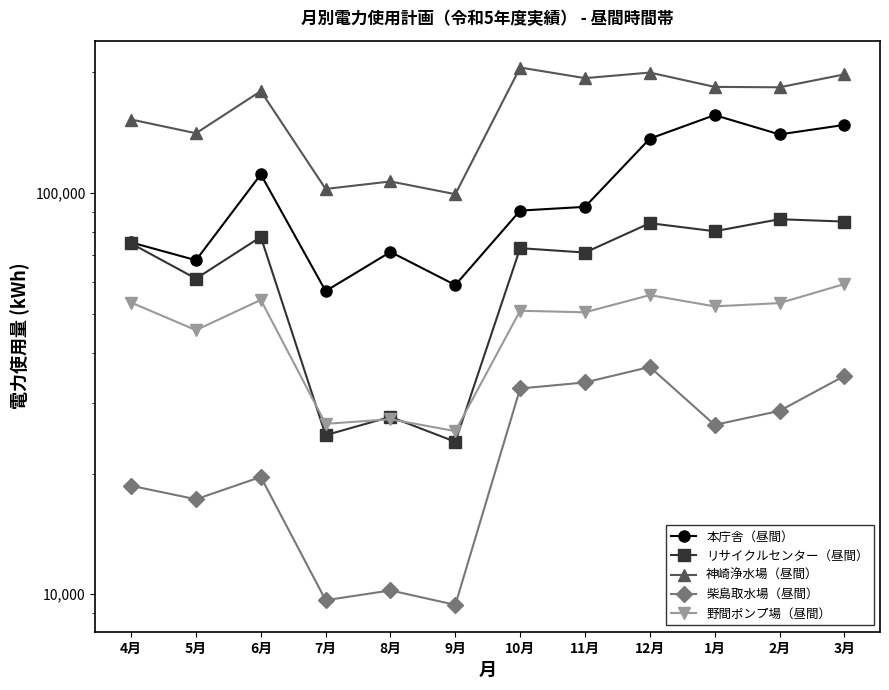

Reading right to left, transcribe all the data shown in this chart.

本庁舎（昼間）: 147980	140131	156568	136764	92458	90491	59017	71369	57007	111396	68058	75375
リサイクルセンター（昼間）: 84965	86119	80375	84186	71115	72939	23997	27693	24929	77800	61236	74942
神崎浄水場（昼間）: 197756	183662	184090	199871	193565	205719	99427	106965	102472	179685	141046	152644
柴島取水場（昼間）: 35020	28657	26442	36880	33740	32593	9411	10225	9665	19613	17255	18644
野間ポンプ場（昼間）: 59350	53202	52224	55702	50468	50924	25515	27311	26604	54195	45551	53372